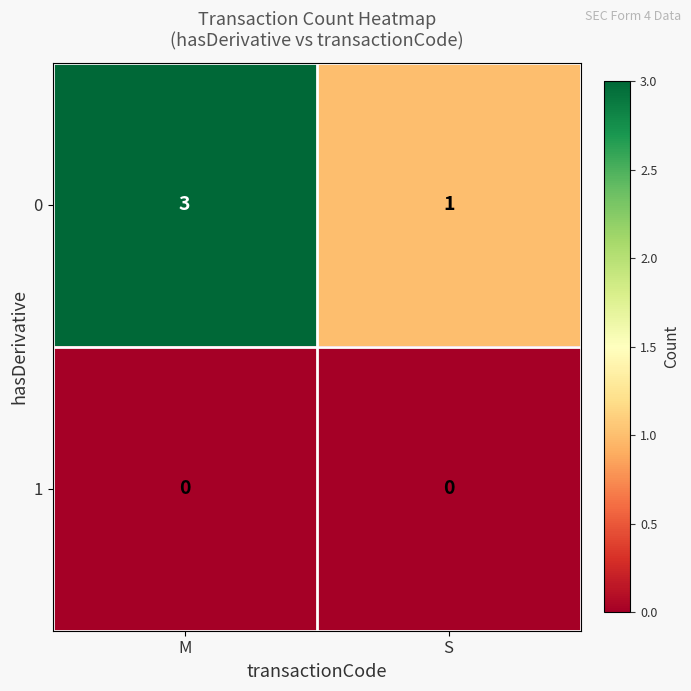

List the series in order of their peak value, lowest first.

1, 0